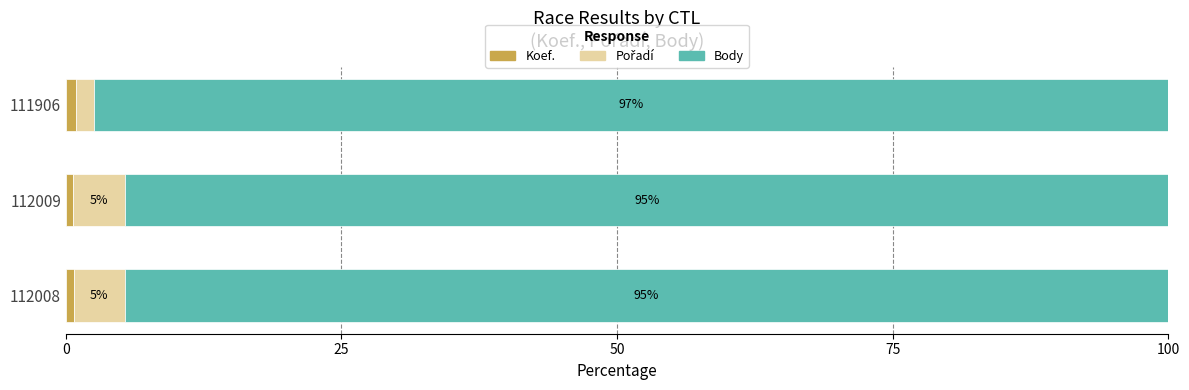

What is the total value across all series at 111906?

100.0